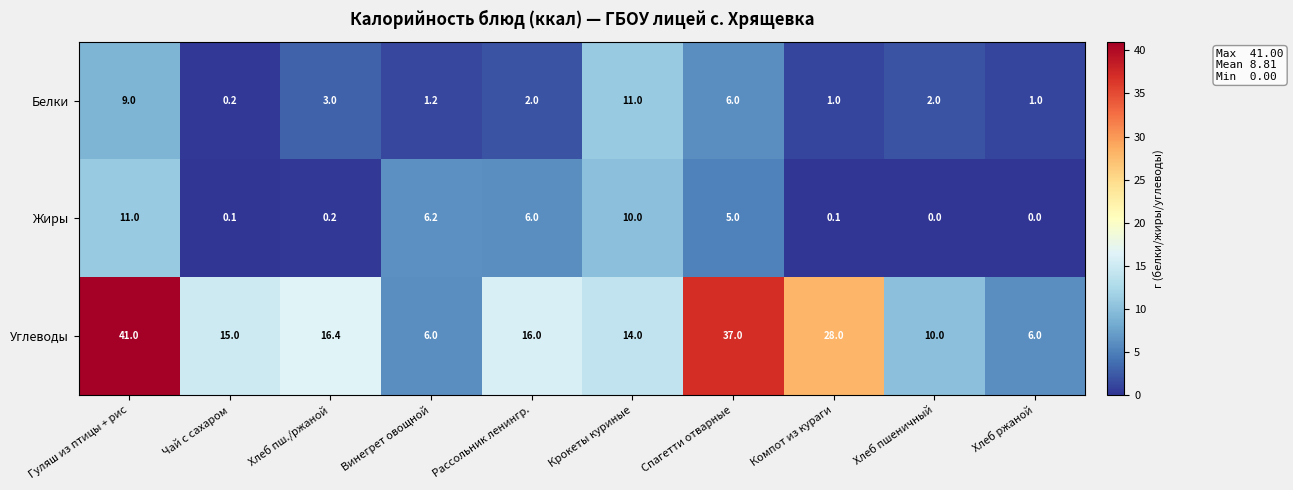

Where is Белки nearest to the value 5?

Спагетти отварные